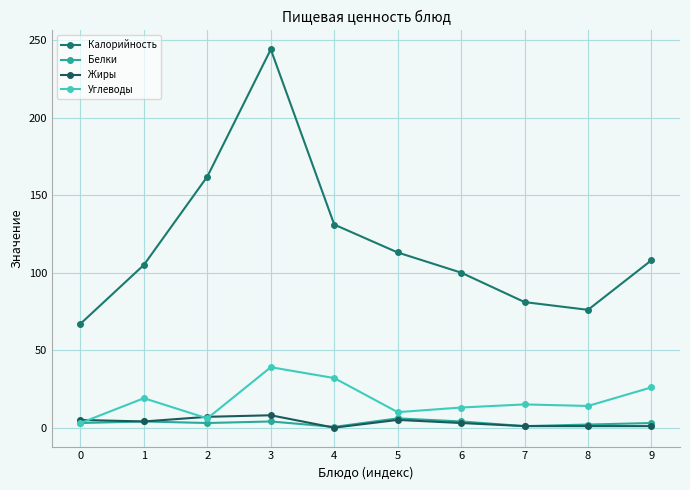

Rank the series at 9 from lowest to highest value.

Жиры, Белки, Углеводы, Калорийность